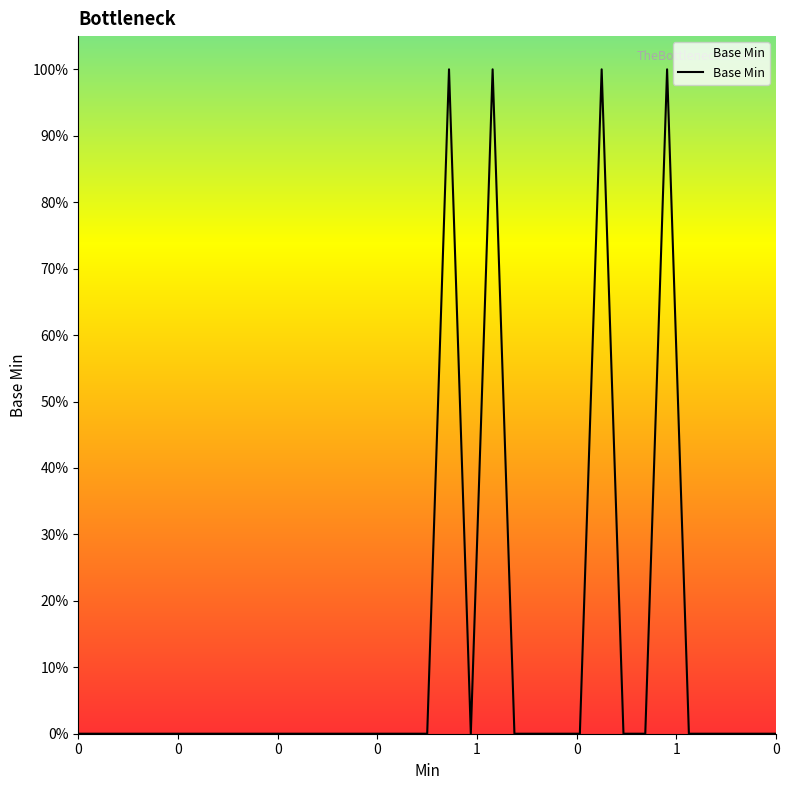

What is the difference between the second highest and minimum values?

1